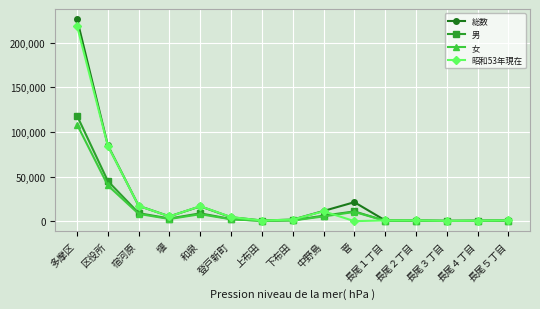

What position from the right is 上布田?

9